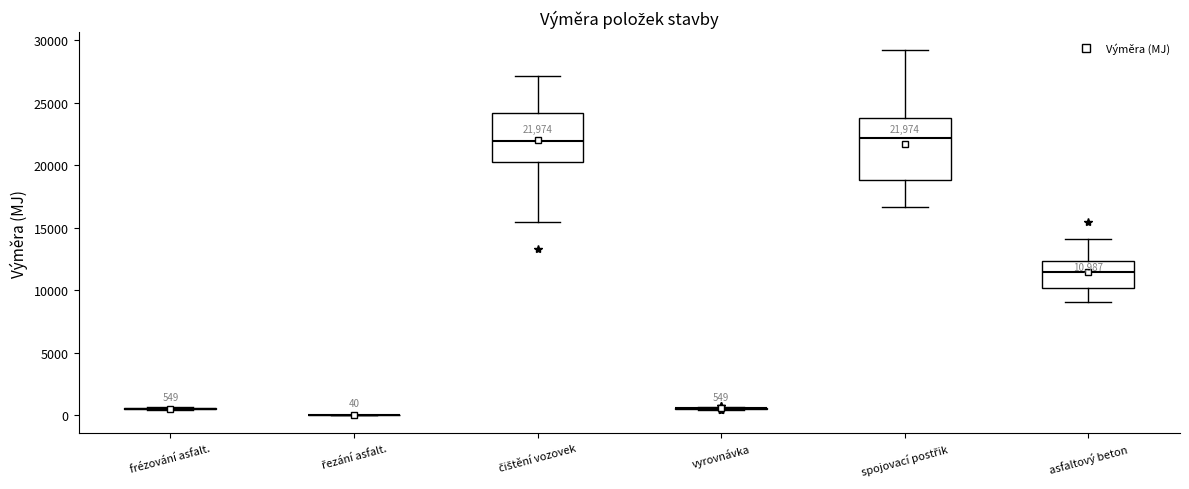

Comparing the boxes themselves (not the whiskers), which one is the tallest?

spojovací postřik